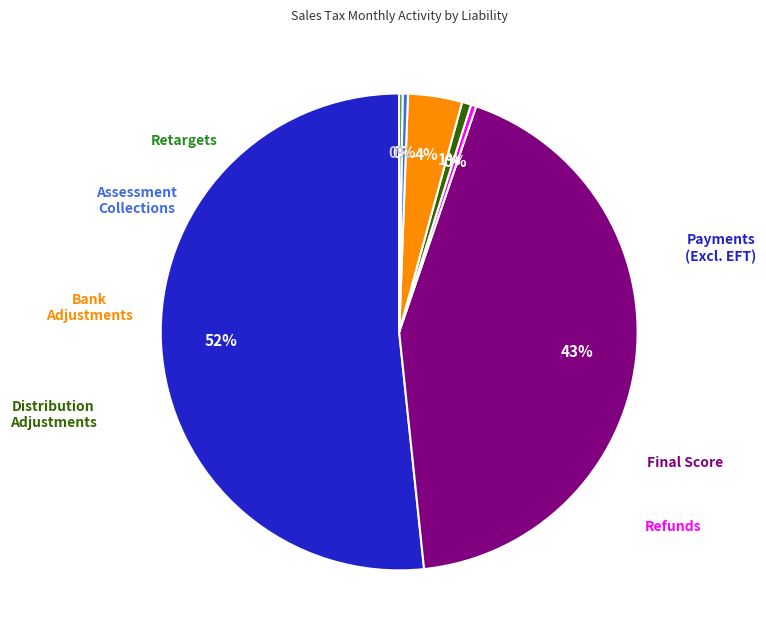

Does any single category account for the majority?

Yes